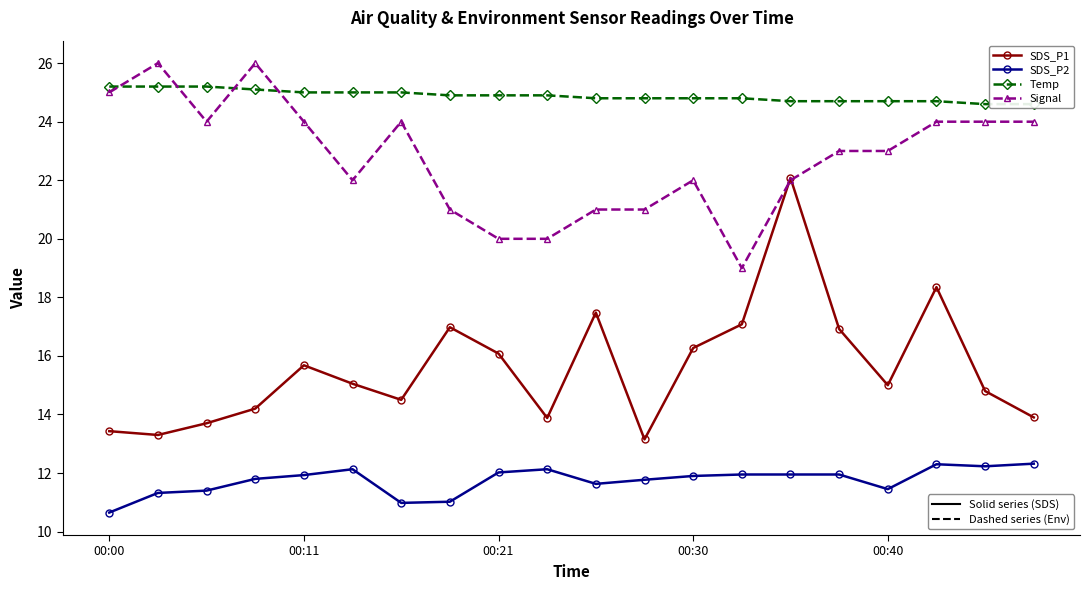

What is the greatest value displayed?

26.0